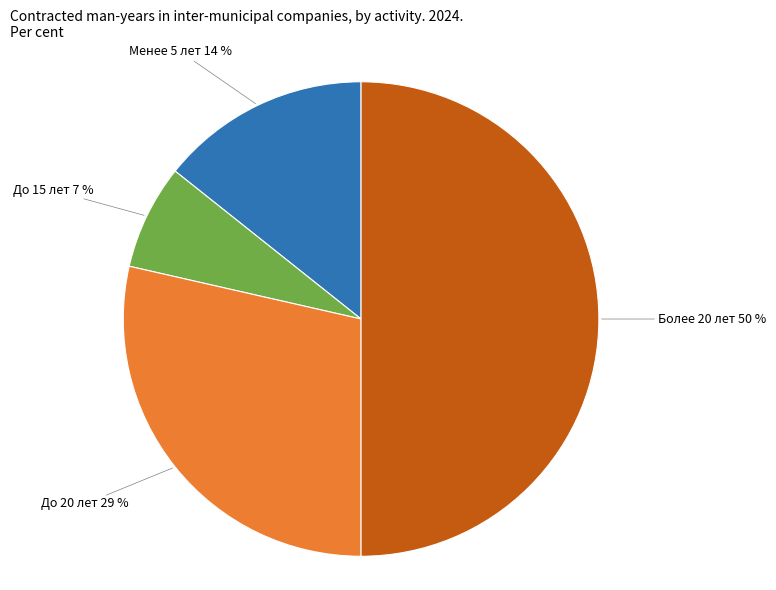

To the nearest percent, what is the difference between the largest and smallest slice percentages?

43%